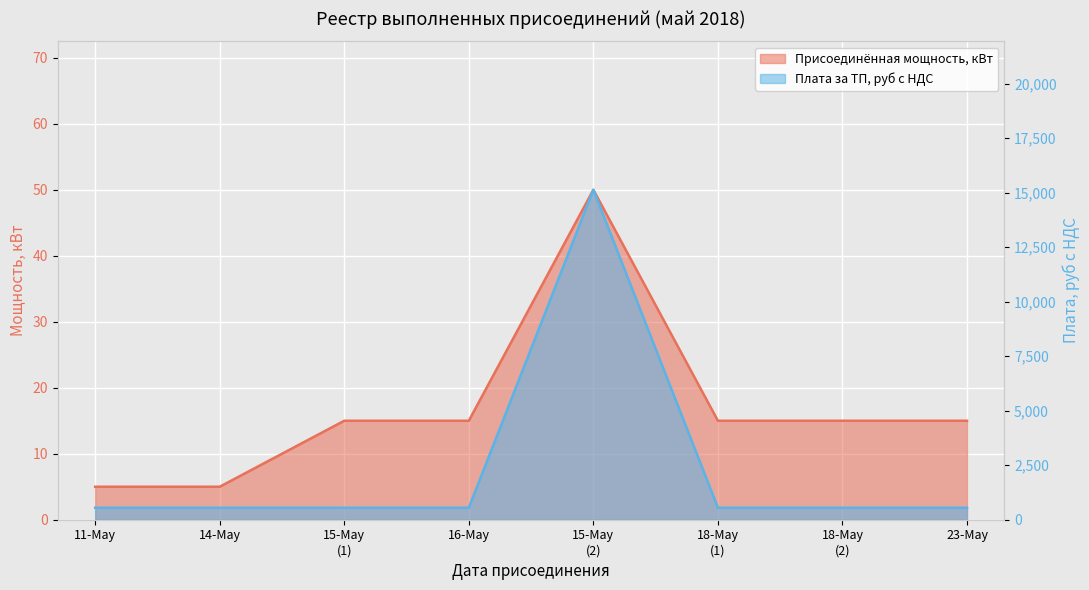

True or false: Плата за ТП, руб с НДС has a value of 550.0 at 18-May (1).

True